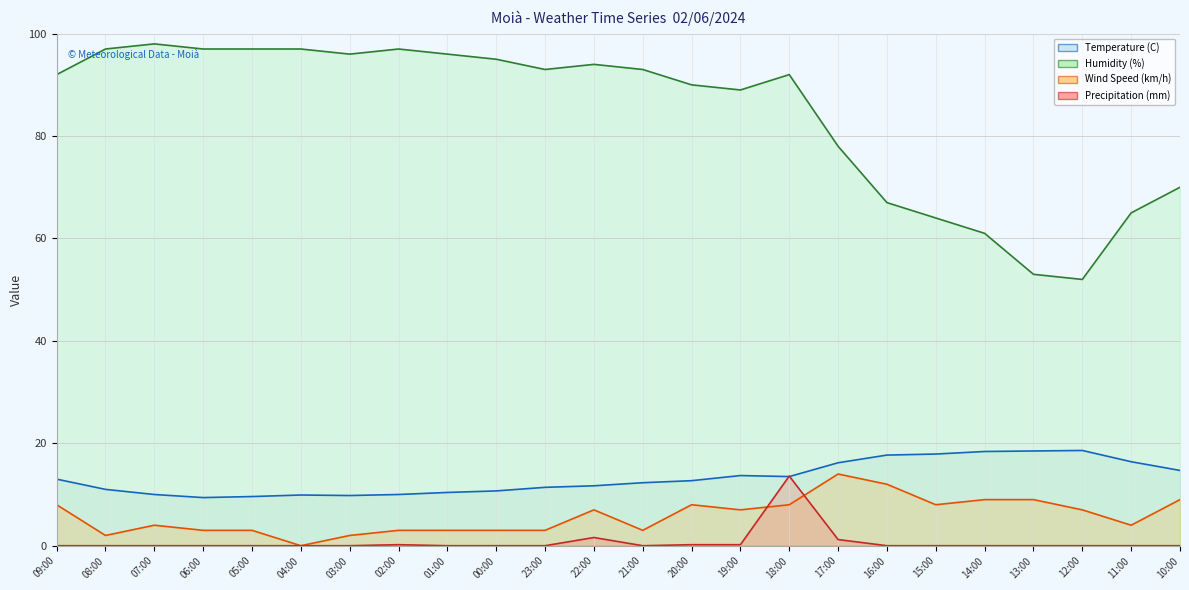

How many series are shown in this chart?

4